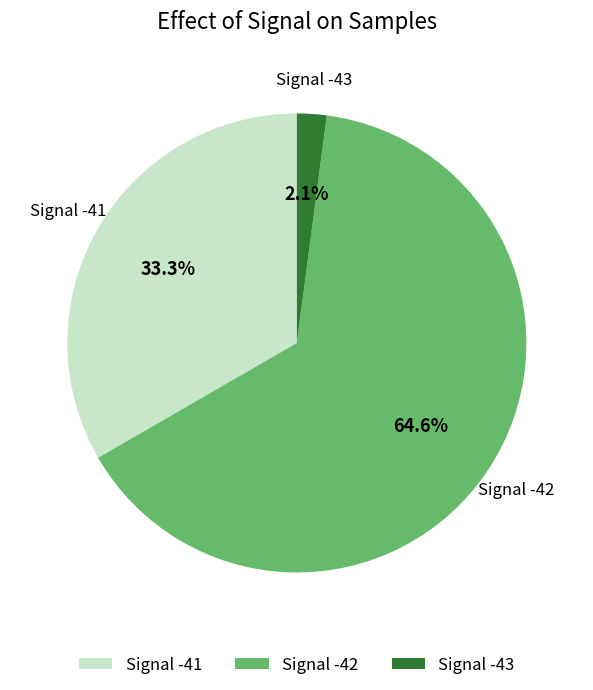

Is Signal -42 the majority of the pie?

Yes